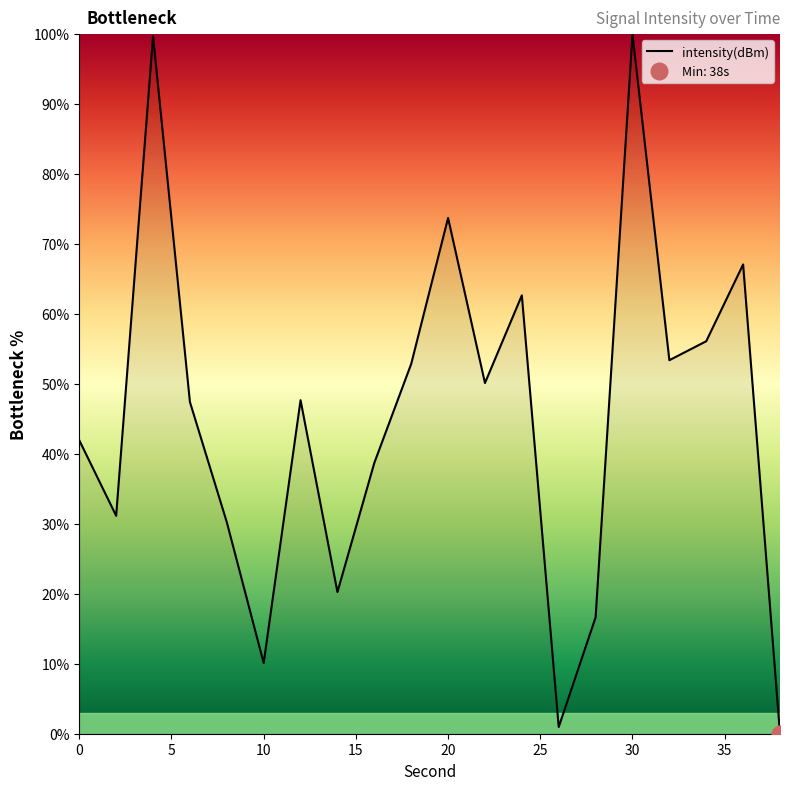

Which label corresponds to the smallest value in the chart?

38